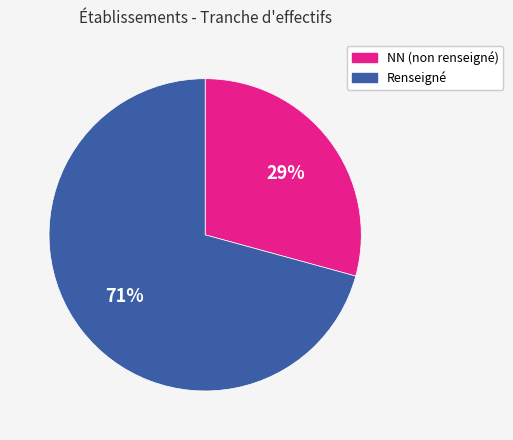

How many slices are in this pie chart?

2